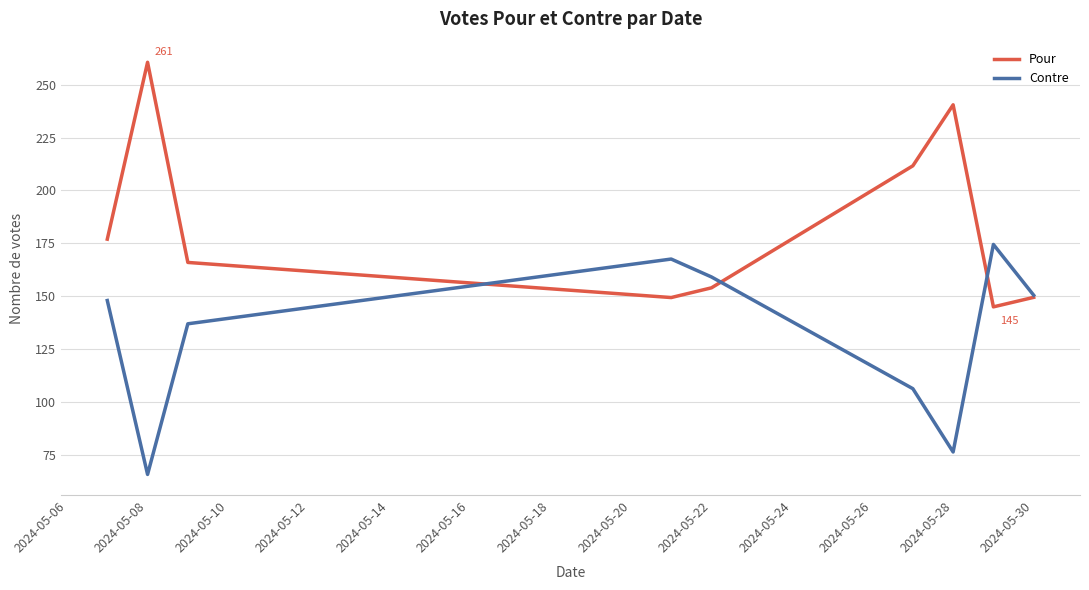

What is the highest value of the Contre series?

174.5